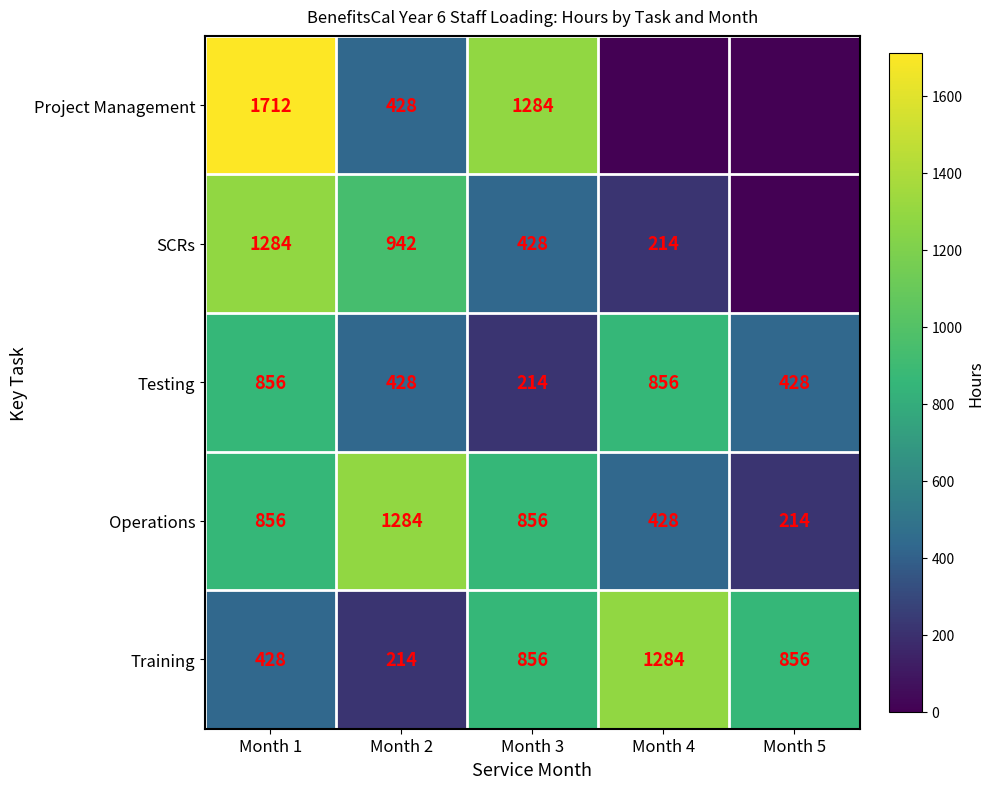

How many data points does each series have?

5